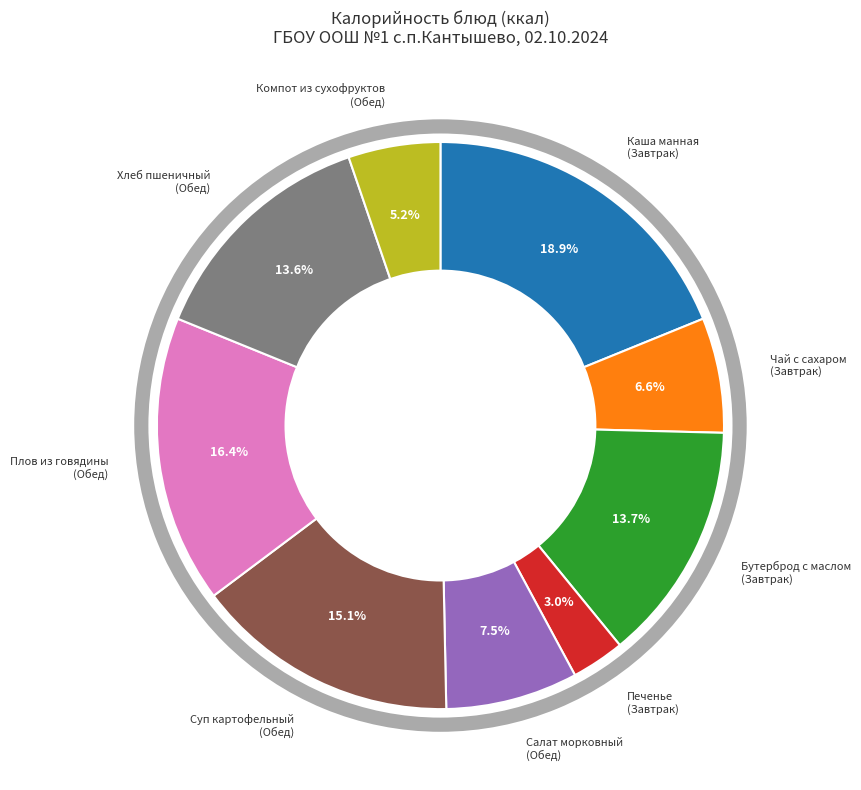

To the nearest percent, what percentage of the pie is Плов из говядины
(Обед)?

16%